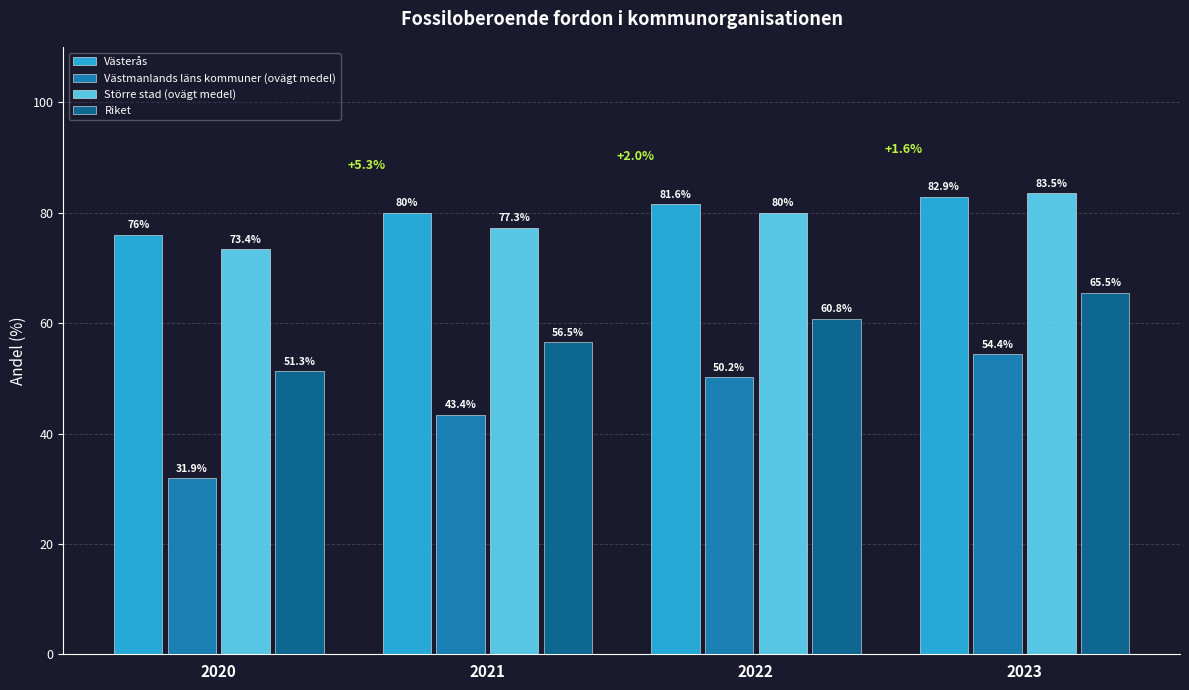

What are all the series names shown in the legend?

Västerås, Västmanlands läns kommuner (ovägt medel), Större stad (ovägt medel), Riket